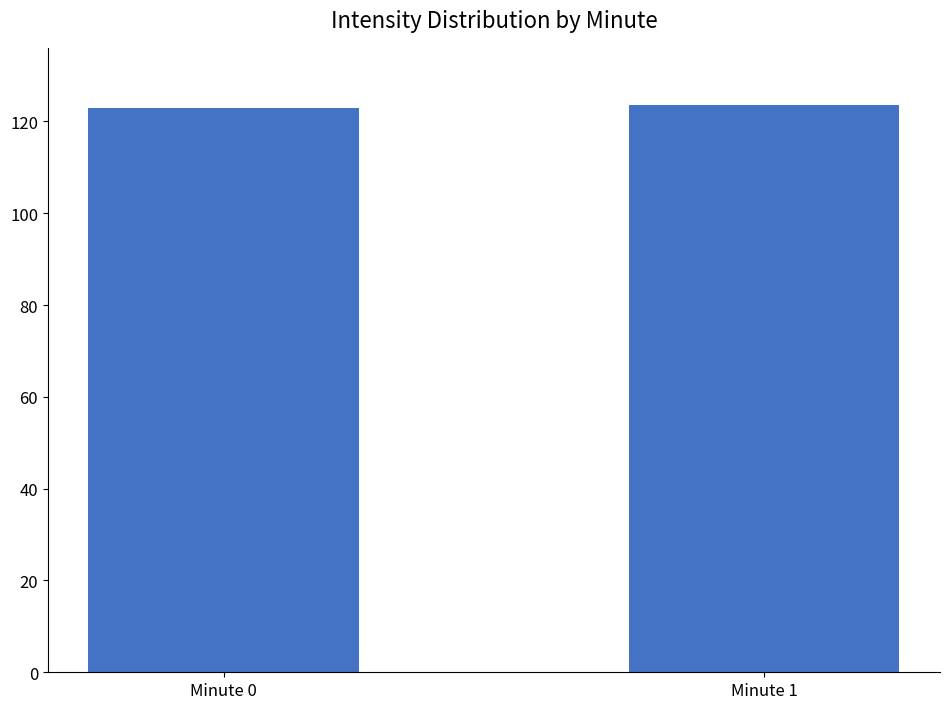

Is it true that the value at Minute 1 is 188.6?

False